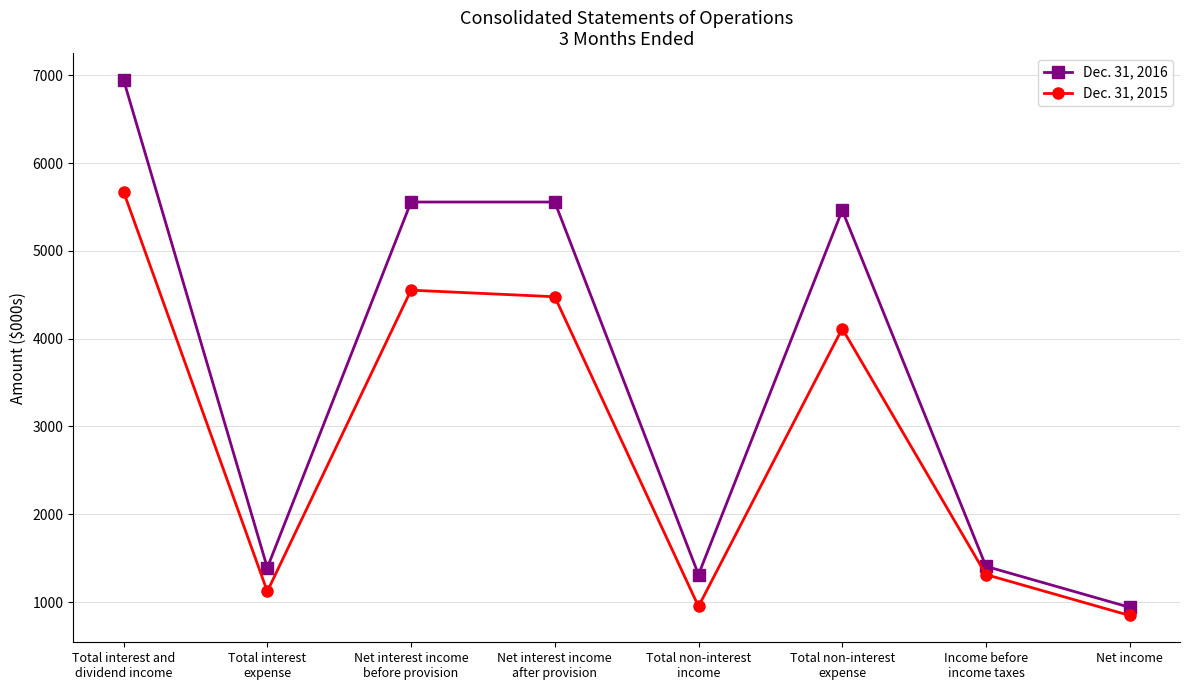

List the labels in order of Dec. 31, 2015 value, smallest first.

Net income, Total non-interest
income, Total interest
expense, Income before
income taxes, Total non-interest
expense, Net interest income
after provision, Net interest income
before provision, Total interest and
dividend income